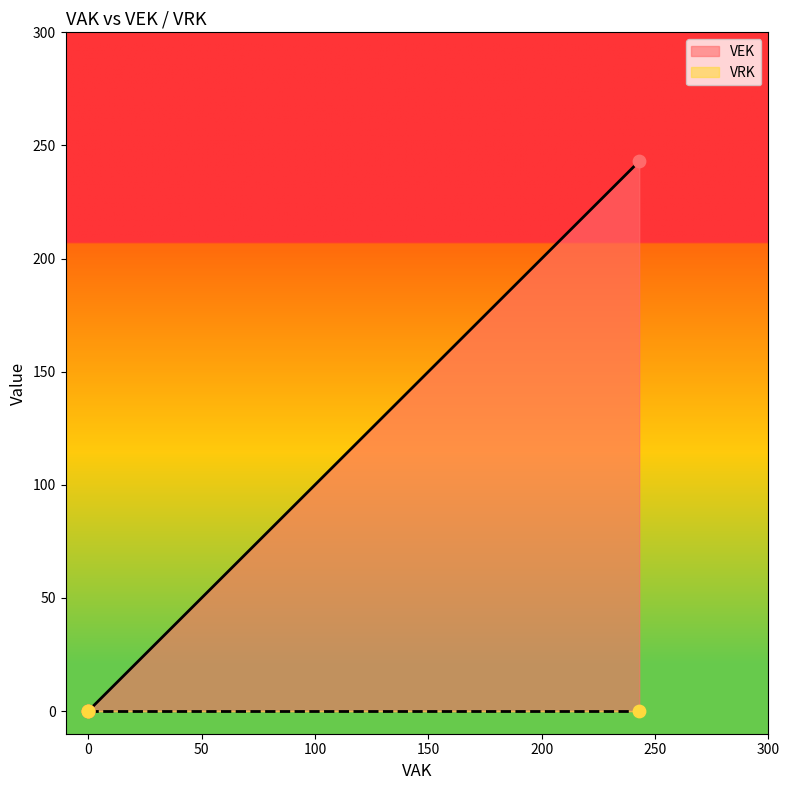

What are all the series names shown in the legend?

VEK, VRK